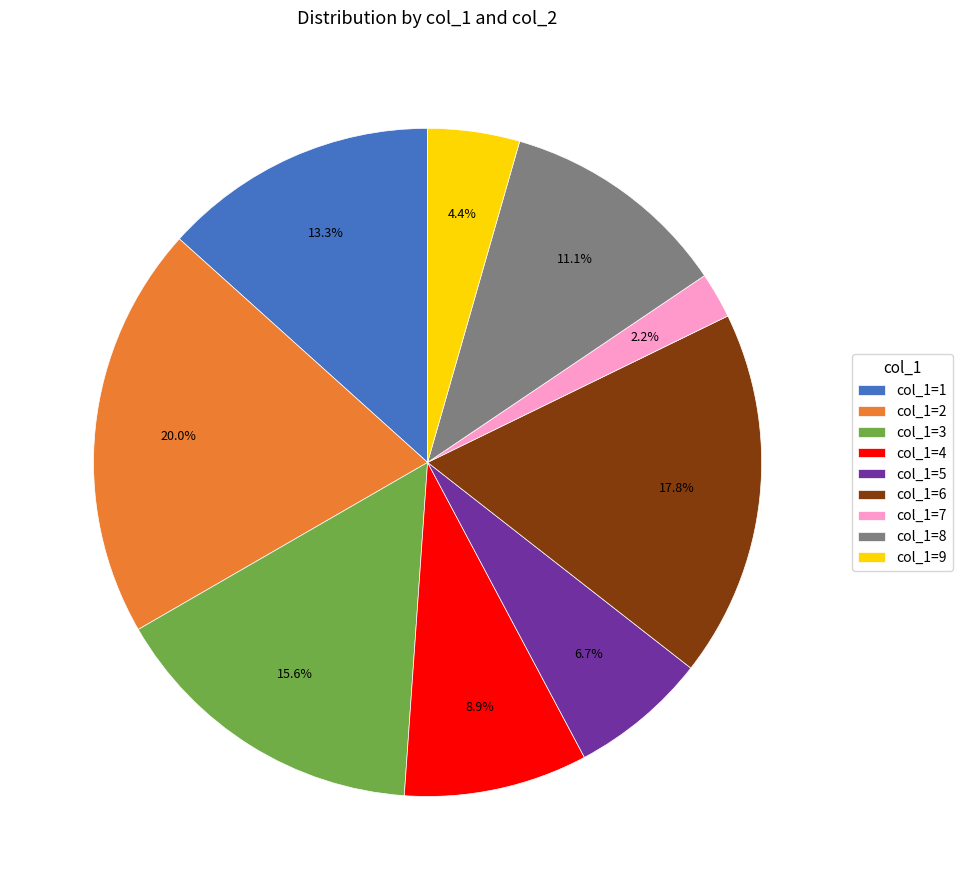

Count the number of slices in the pie.

9